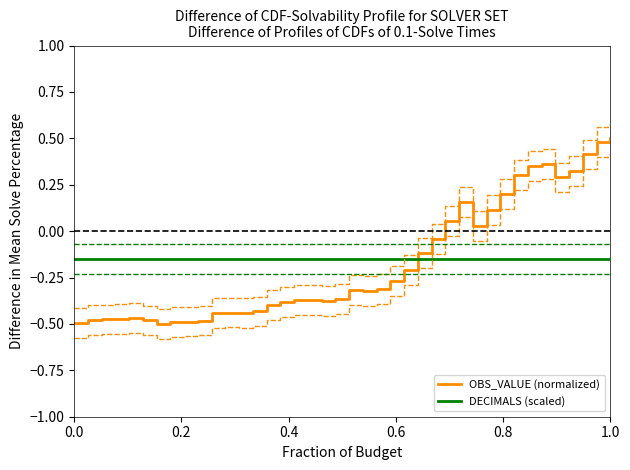

After their last crossing, which series has the higher values: OBS_VALUE (normalized) or DECIMALS (scaled)?

OBS_VALUE (normalized)